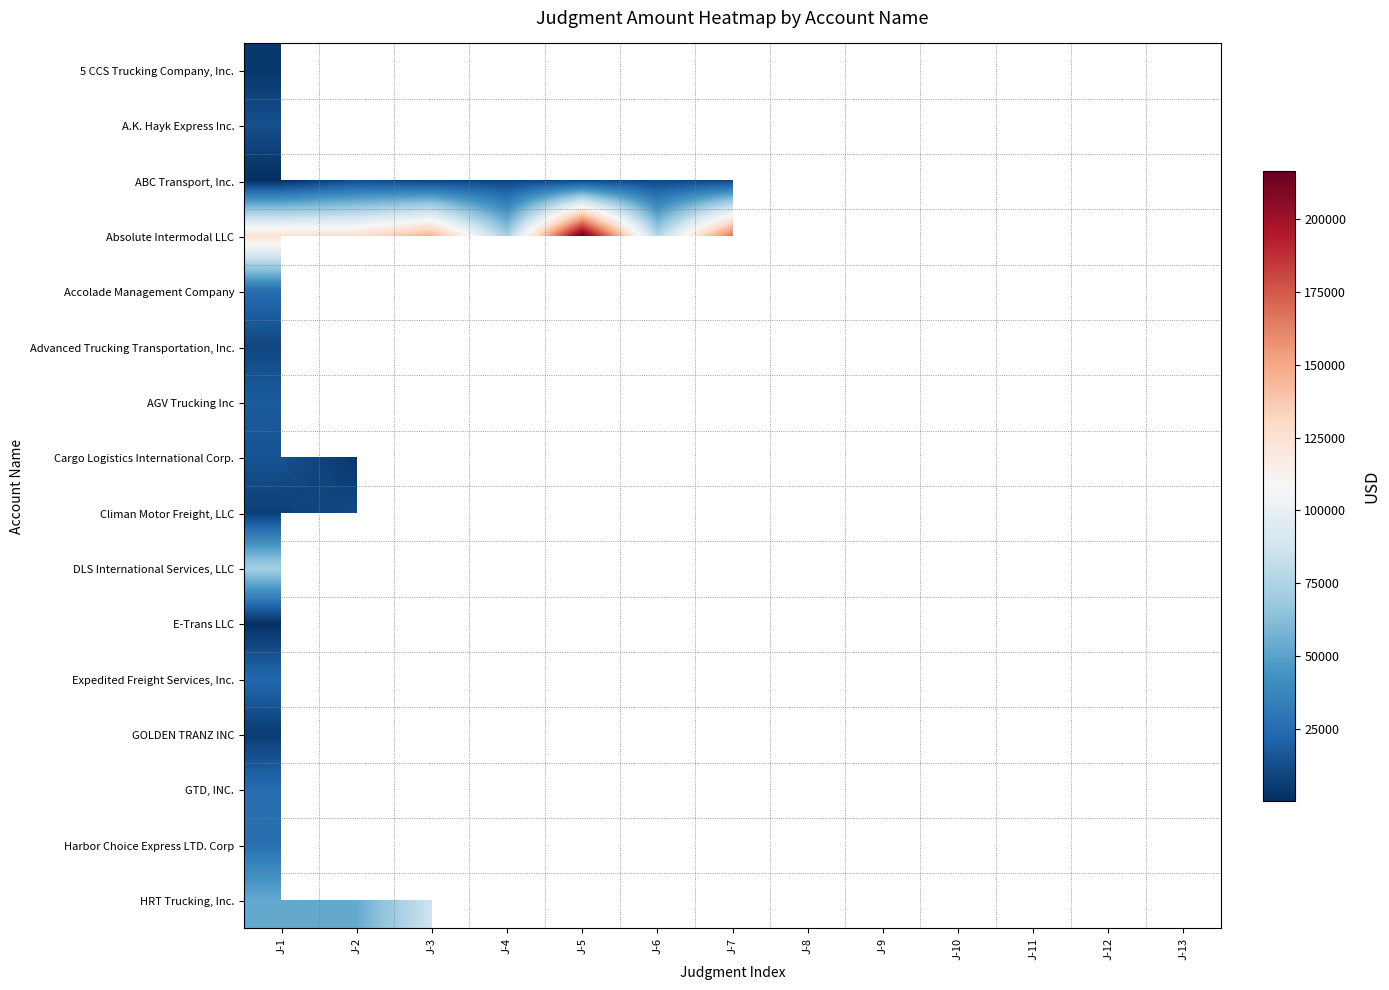

How many positive values does the Absolute Intermodal LLC series have?

7